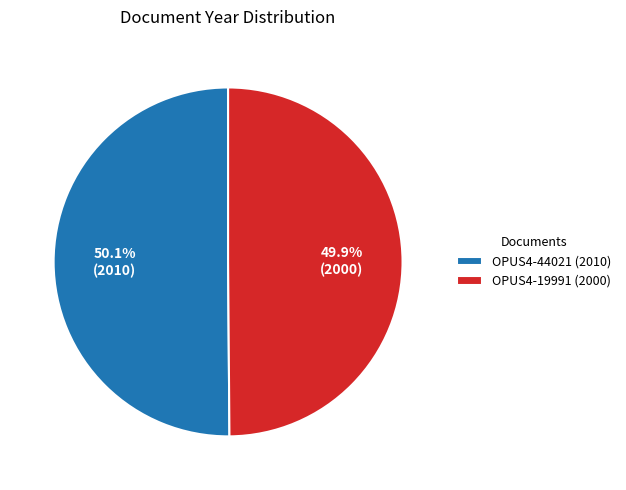

What is the ratio of the value at OPUS4-19991 (2000) to the value at OPUS4-44021 (2010)?

1.0